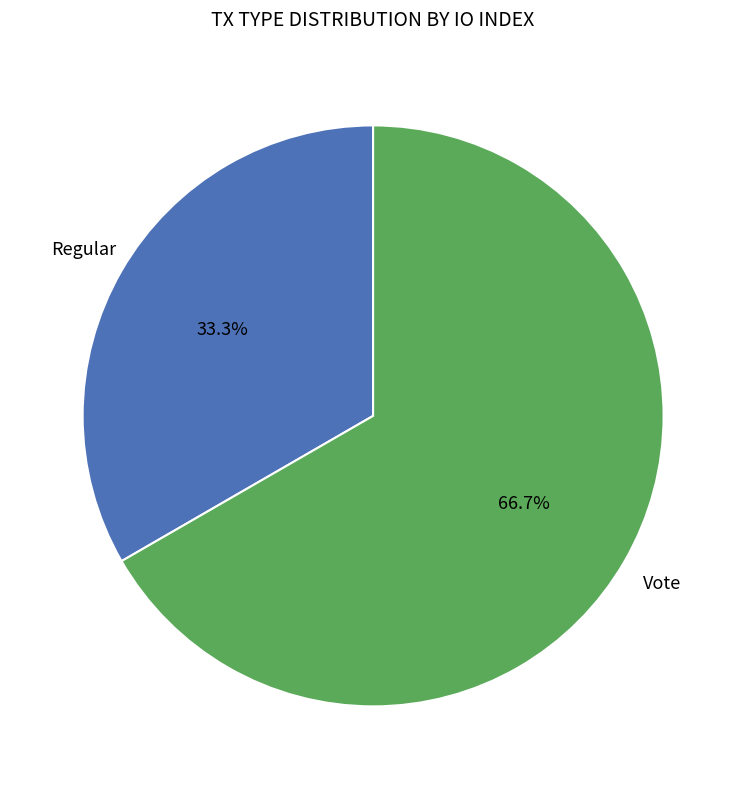

Is there a majority slice in this chart?

Yes